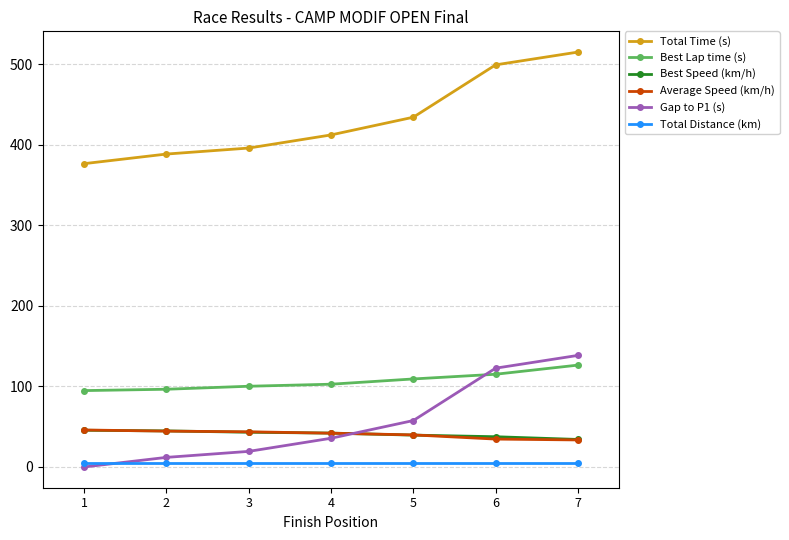

At which category is the sum across all series the highest?

7